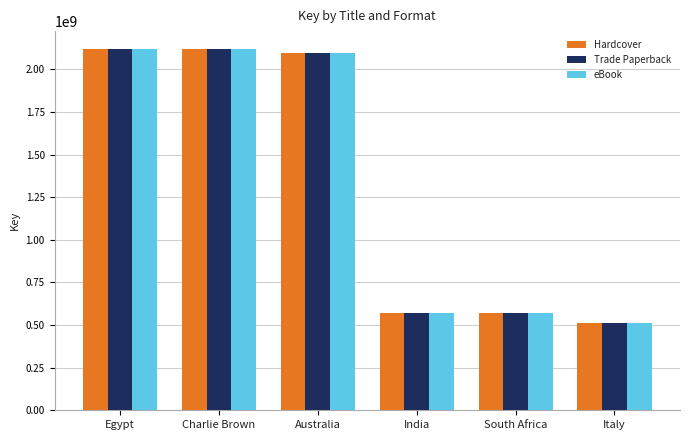

What value does the eBook series have at South Africa?

571667633